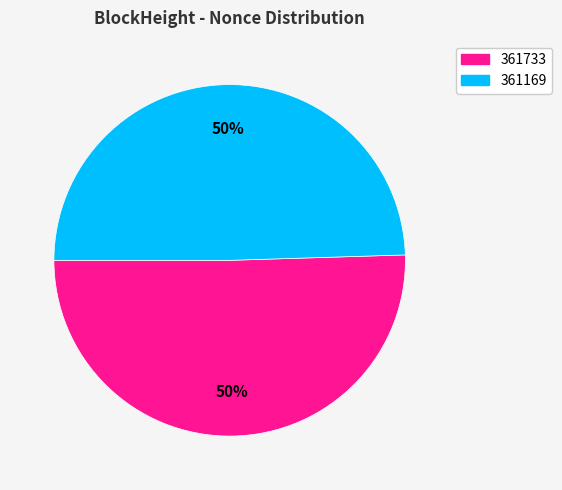

What is the ratio of the value at 361733 to the value at 361169?

1.0